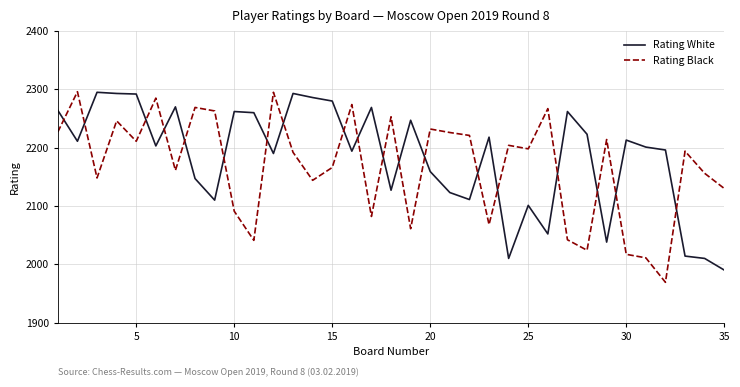

Count the number of data series in this chart.

2